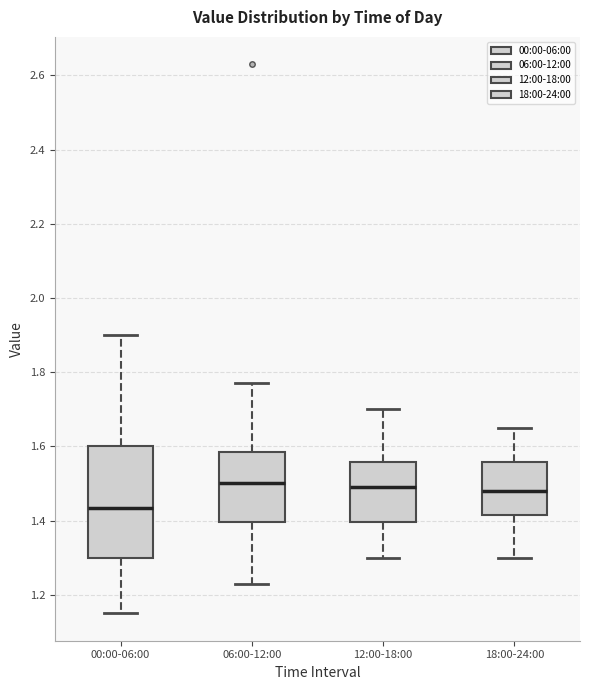

Reading left to right, read every box against the y-axis: the position of its median line, the range the box covers, and the ends of its whiskers. The values are not printed on the chart, so give them approximately, as read against the axis.

00:00-06:00: median 1.44, box 1.30 to 1.60, whiskers 1.16 to 1.90
06:00-12:00: median 1.50, box 1.40 to 1.58, whiskers 1.24 to 1.78
12:00-18:00: median 1.50, box 1.40 to 1.56, whiskers 1.30 to 1.70
18:00-24:00: median 1.48, box 1.42 to 1.56, whiskers 1.30 to 1.66